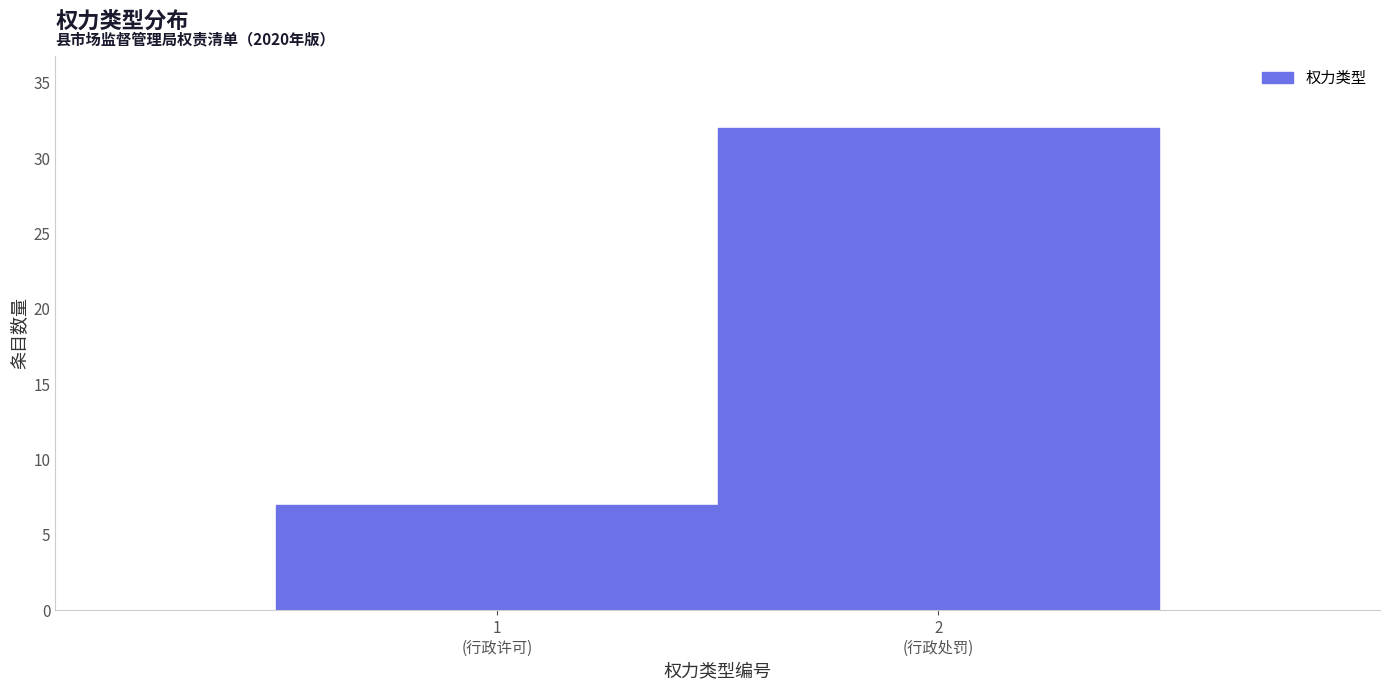

Reading left to right, what are all the values shown in this chart?

7	32